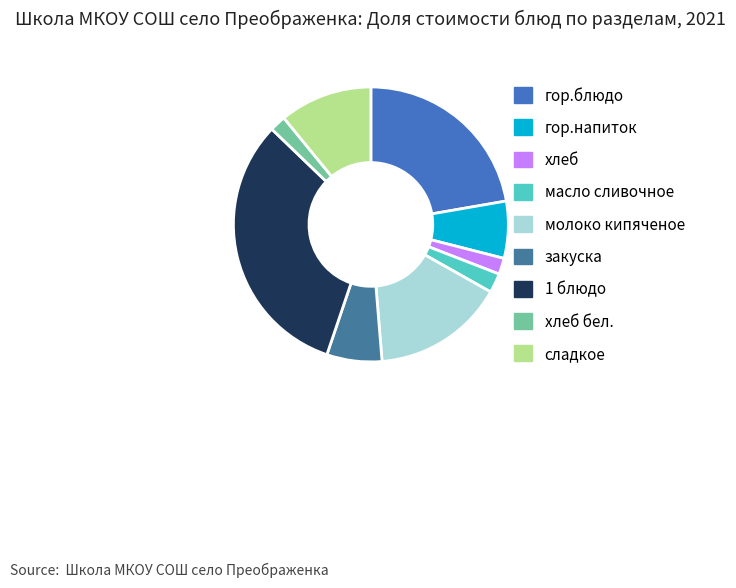

Count the number of slices in the pie.

9